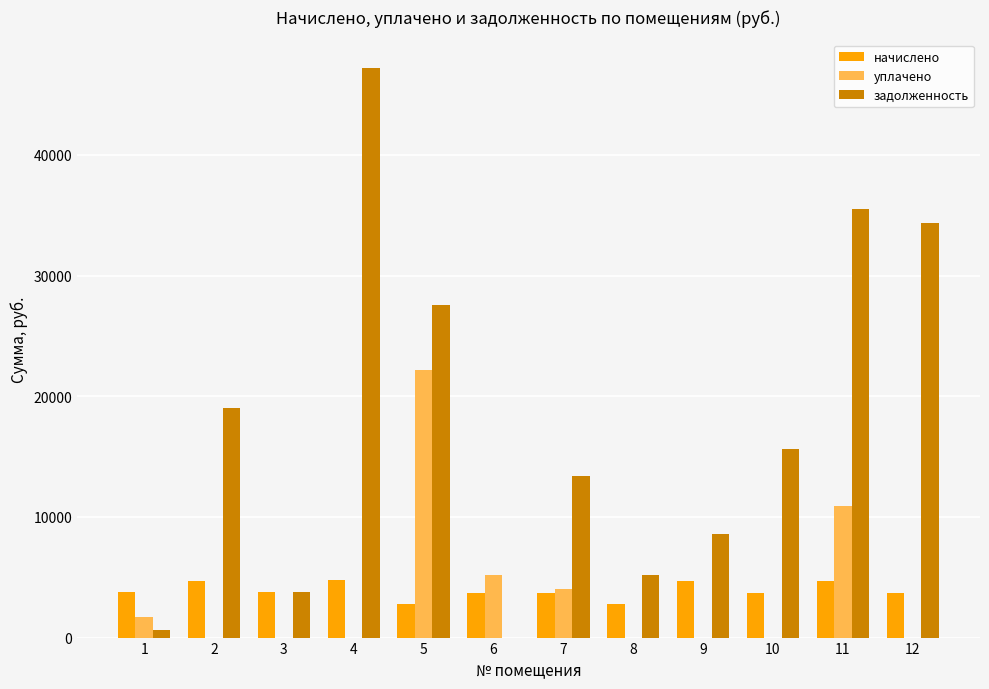

The value of задолженность at 1 is 589.1. True or false?

True